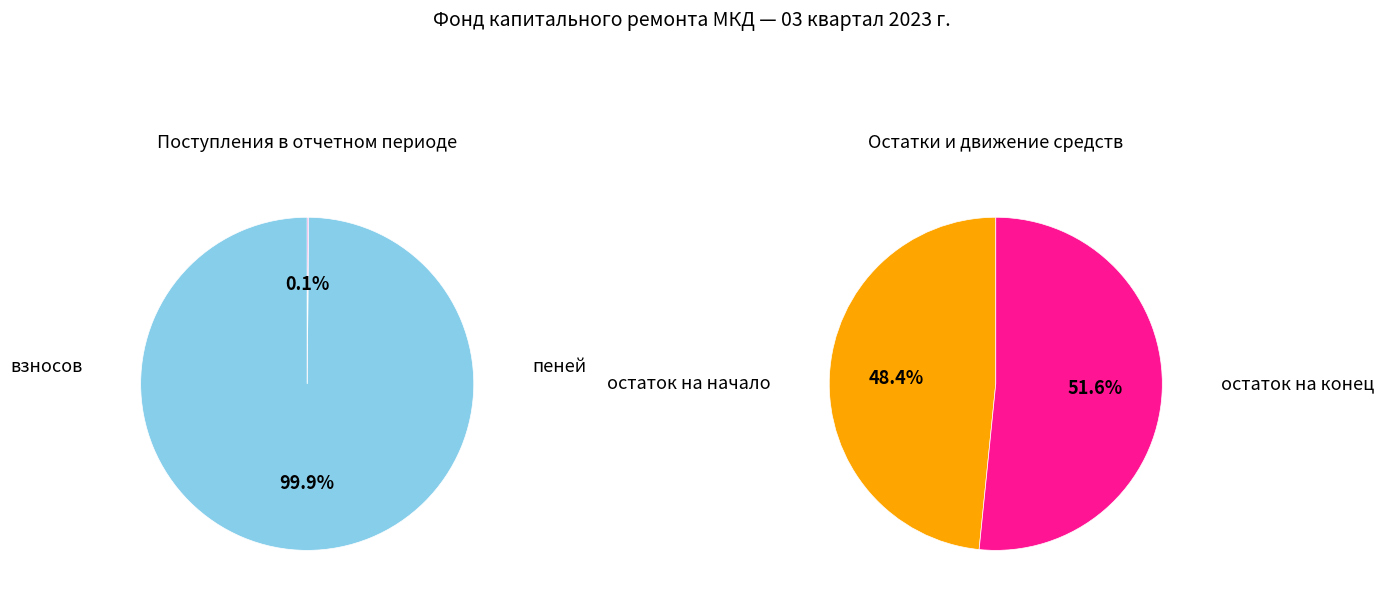

Which has a higher value, 1 or 2?

2